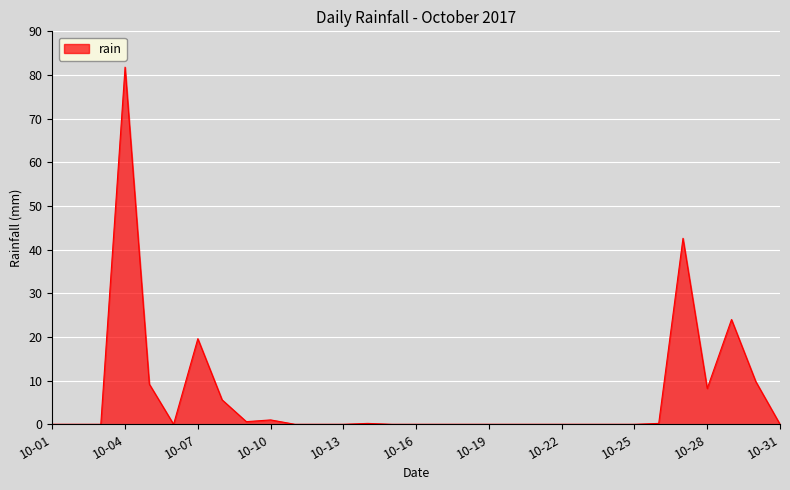

What is the greatest value displayed?

81.8